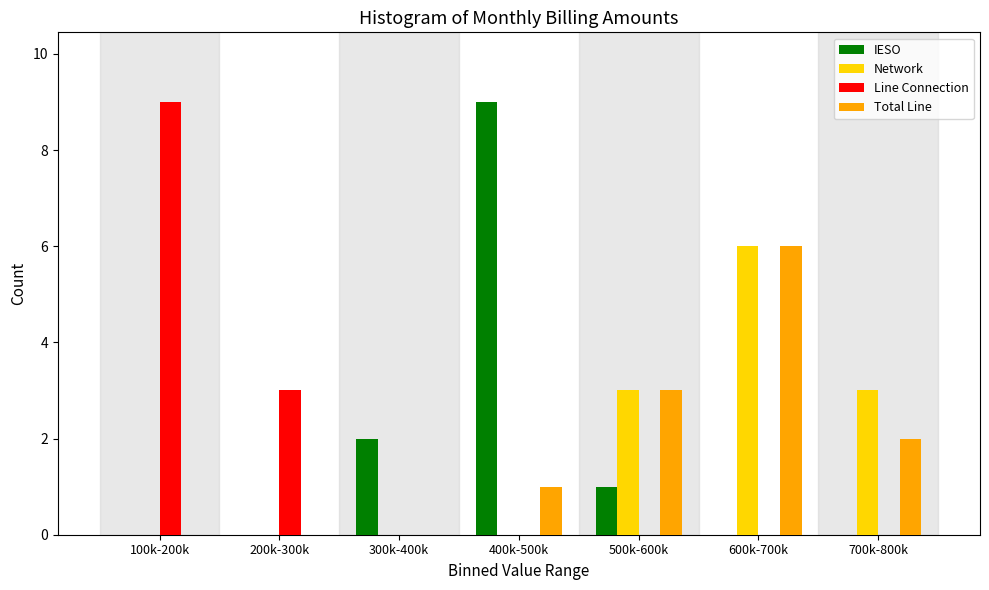

Reading left to right, extract all data points from this chart.

IESO: 100k-200k=0	200k-300k=0	300k-400k=2	400k-500k=9	500k-600k=1	600k-700k=0	700k-800k=0
Network: 100k-200k=0	200k-300k=0	300k-400k=0	400k-500k=0	500k-600k=3	600k-700k=6	700k-800k=3
Line Connection: 100k-200k=9	200k-300k=3	300k-400k=0	400k-500k=0	500k-600k=0	600k-700k=0	700k-800k=0
Total Line: 100k-200k=0	200k-300k=0	300k-400k=0	400k-500k=1	500k-600k=3	600k-700k=6	700k-800k=2